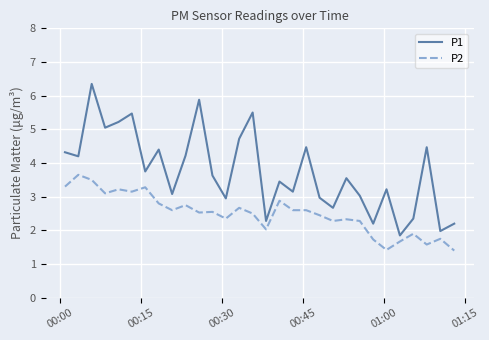

True or false: P1 has more than 0 interior local peaks.

True